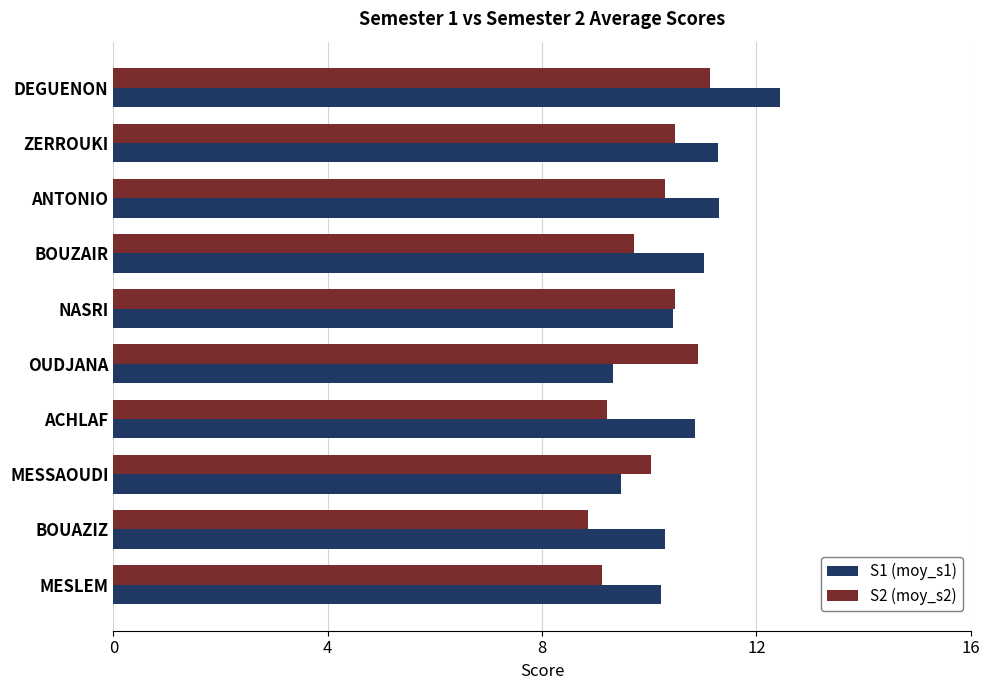

List the series in order of their peak value, highest first.

S1 (moy_s1), S2 (moy_s2)